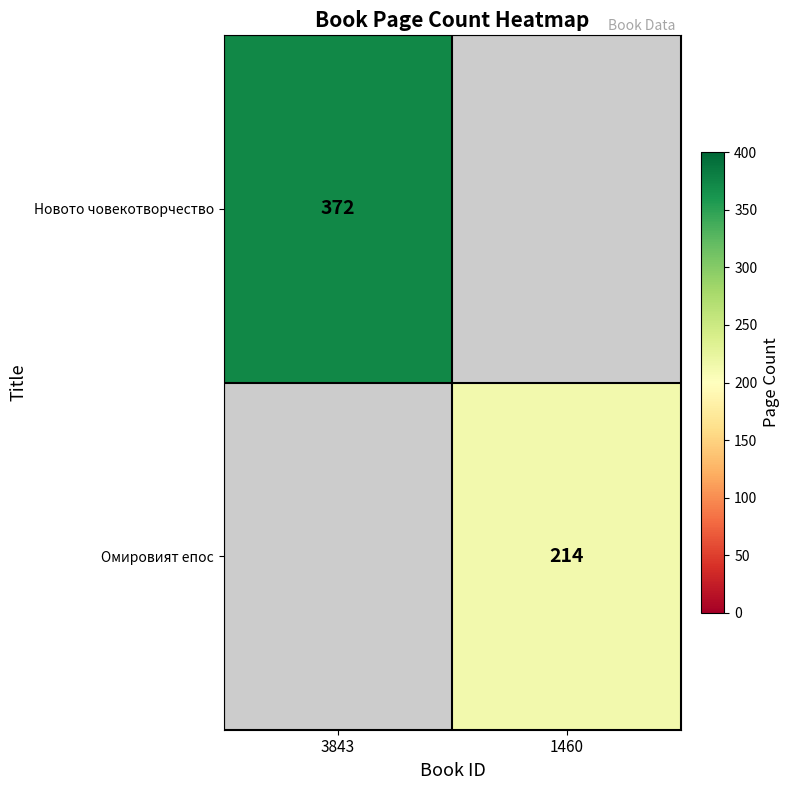

True or false: Новото човекотворчество has a value of 645.8 at 3843.

False